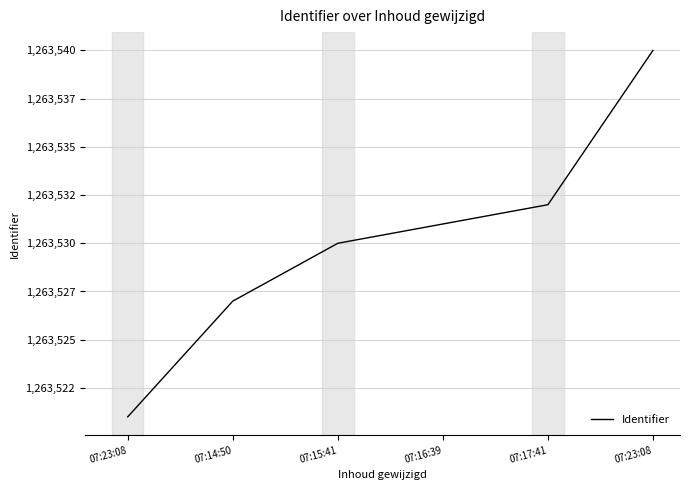

At which category does the chart reach its peak across all series?

07:23:08